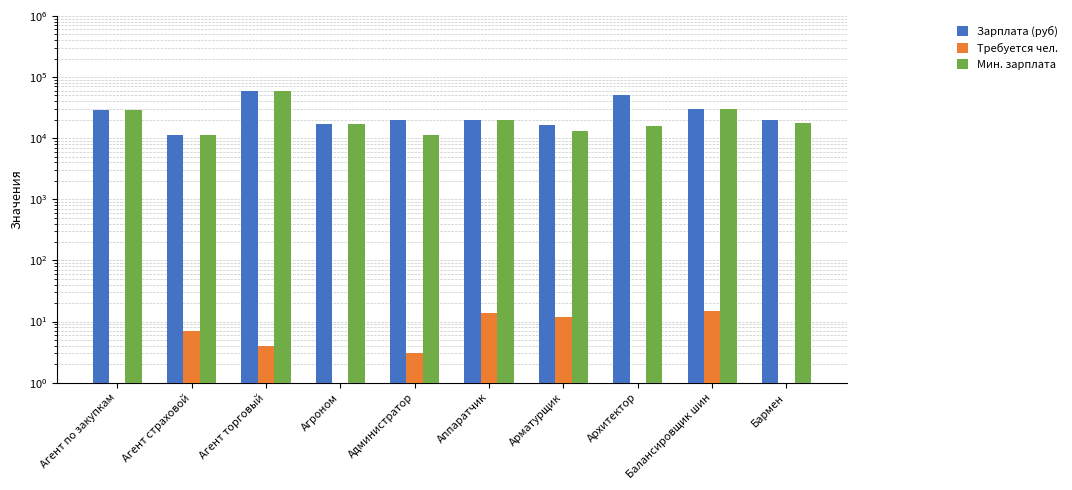

What is the sum of all Зарплата (руб) values?

272680